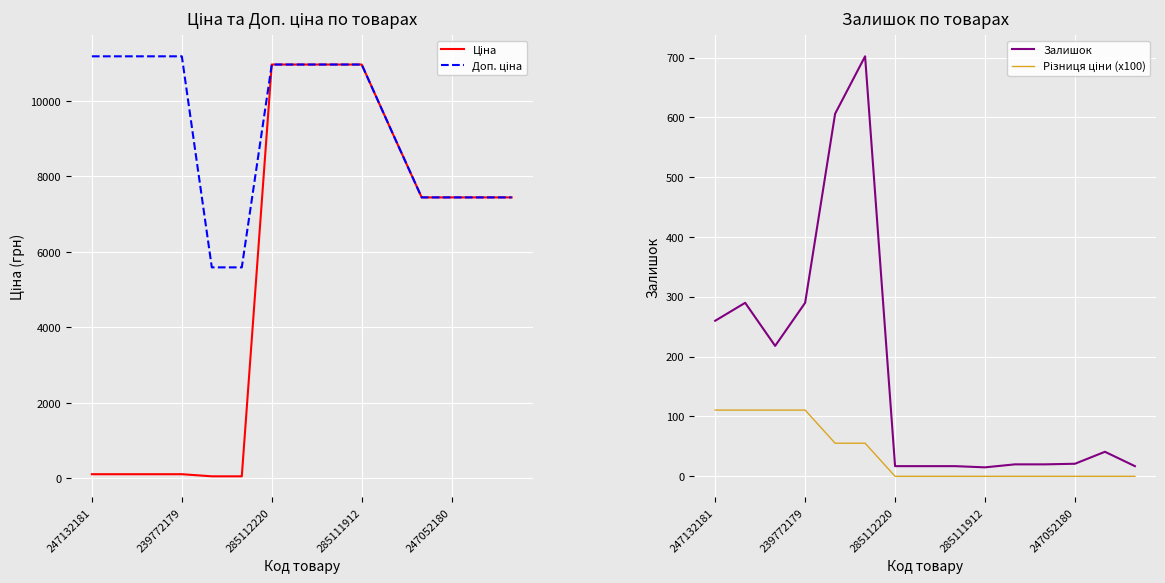

Reading right to left, list all the values displayed in this chart.

Ціна: 7444.6	7444.6	7444.6	7444.6	9196.3	10964.4	10964.4	10964.4	10964.4	55.9	55.9	111.8	111.8	111.8	111.8
Доп. ціна: 7444.6	7444.6	7444.6	7444.6	9196.3	10964.4	10964.4	10964.4	10964.4	5591.0	5591.0	11182.0	11182.0	11182.0	11182.0
Залишок: 17.0	41.0	21.0	20.0	20.0	15.0	17.0	17.0	17.0	702.0	606.0	290.0	218.0	290.0	260.0
Різниця ціни (x100): 0.0	0.0	0.0	0.0	0.0	0.0	0.0	0.0	0.0	55.4	55.4	110.7	110.7	110.7	110.7